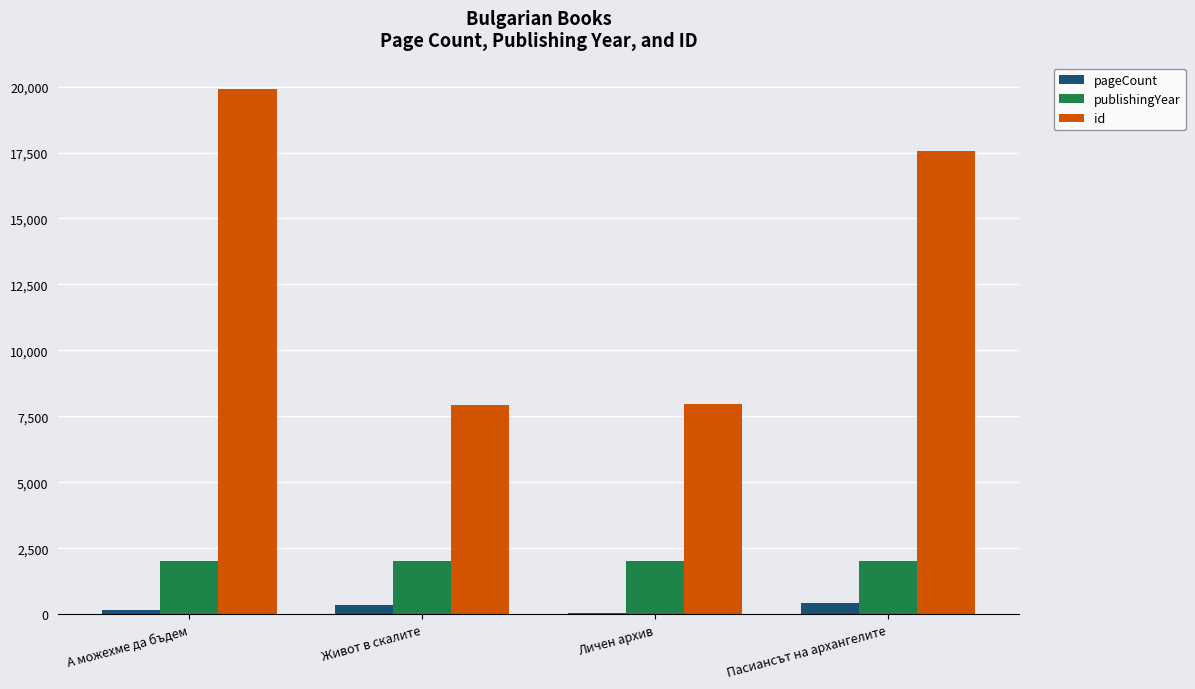

Are the bars horizontal?

No